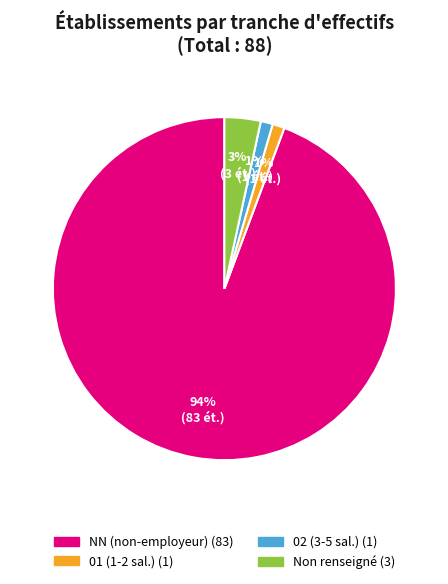

To the nearest percent, what is the average slice percentage?

25%